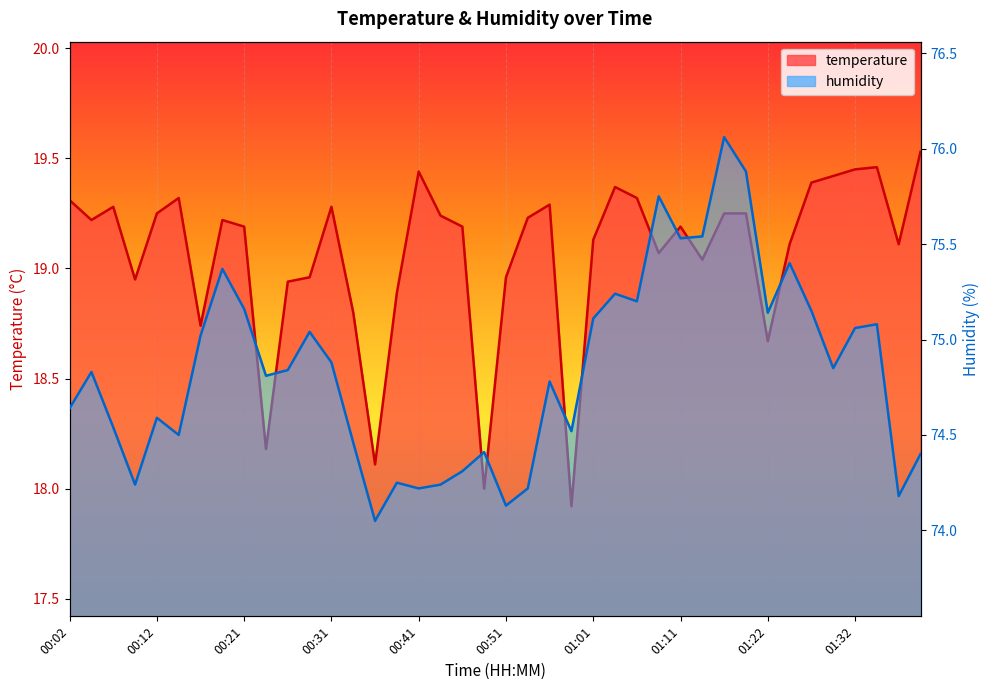

True or false: temperature has a value of 19.2 at 00:43.

True